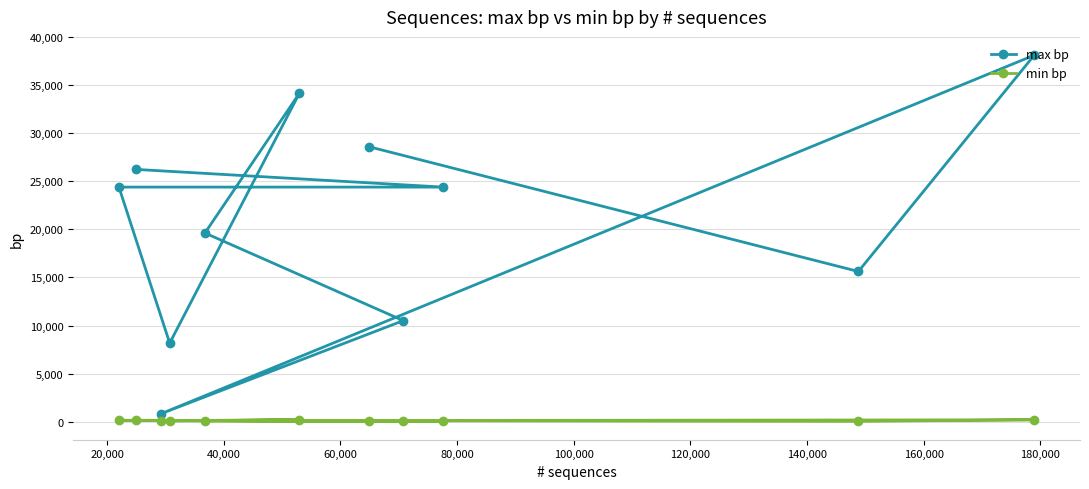

What are all the series names shown in the legend?

max bp, min bp